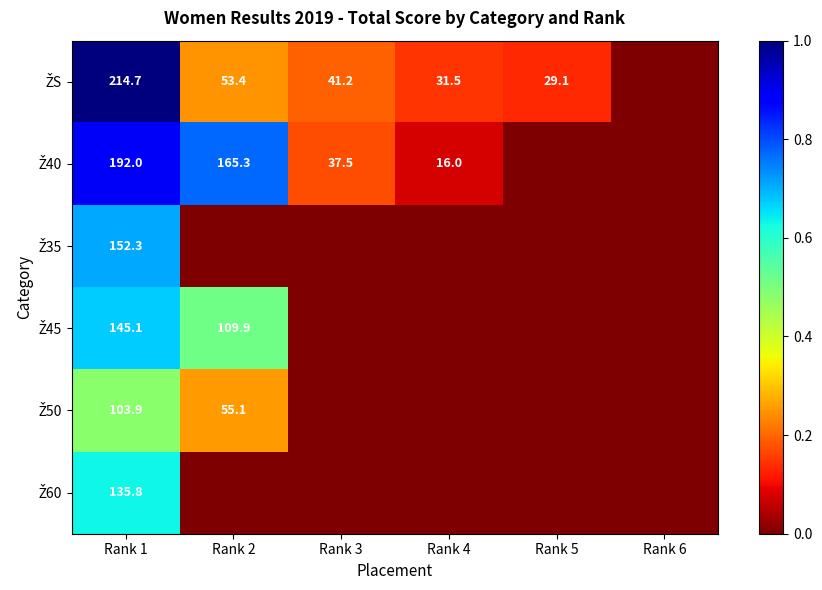

What is the spread (max minus min) of values at Rank 1?

110.8